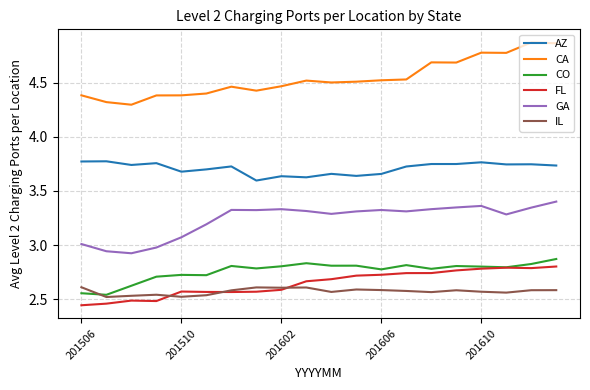

Which series has the largest total across all categories?

CA